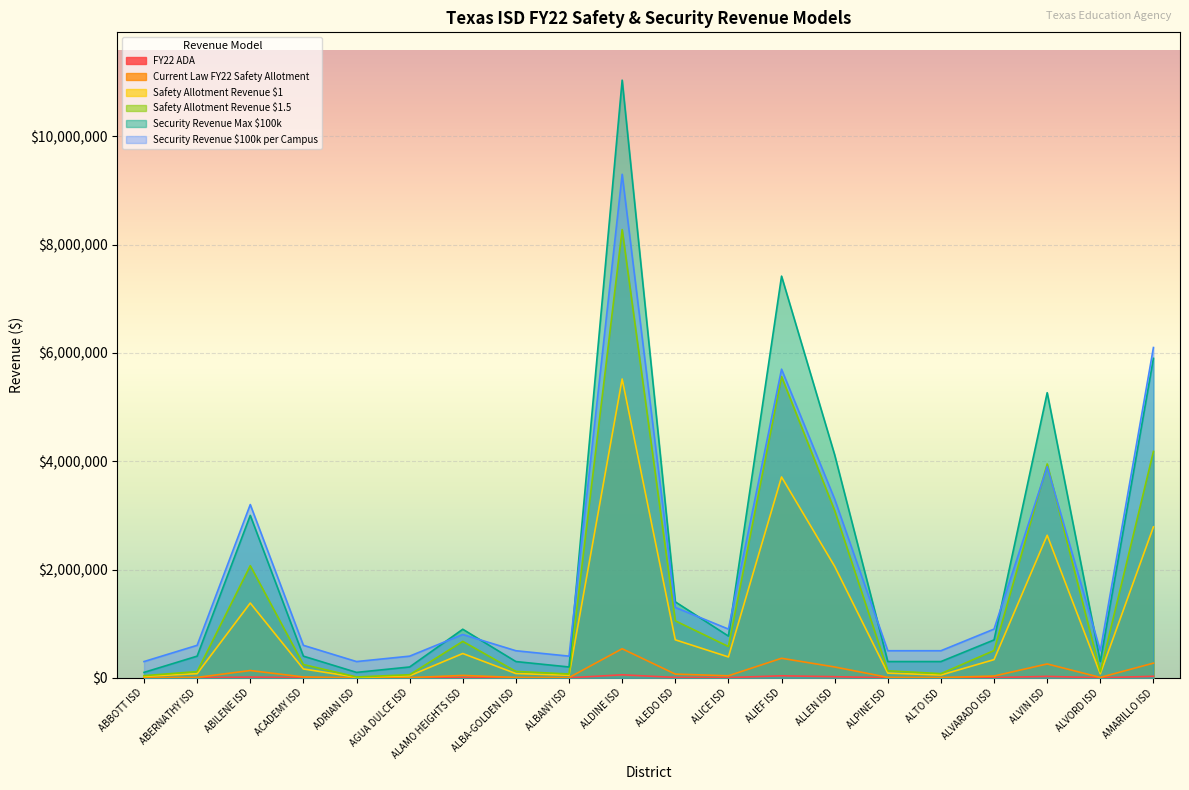

True or false: Security Revenue $100k per Campus has more than 1 points higher than both neighbors.

True